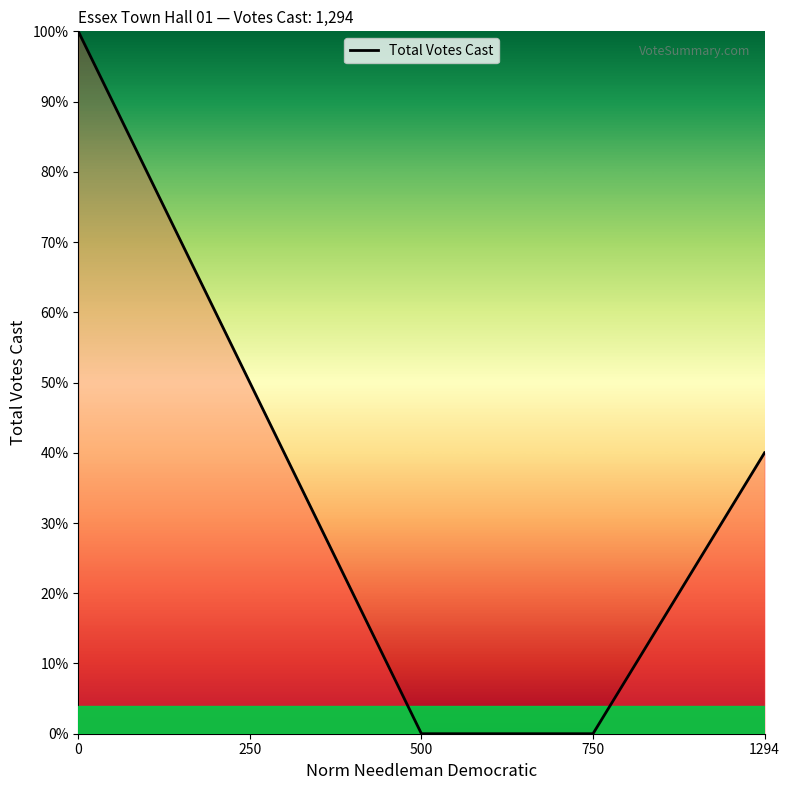

What is the sum of all values?

190